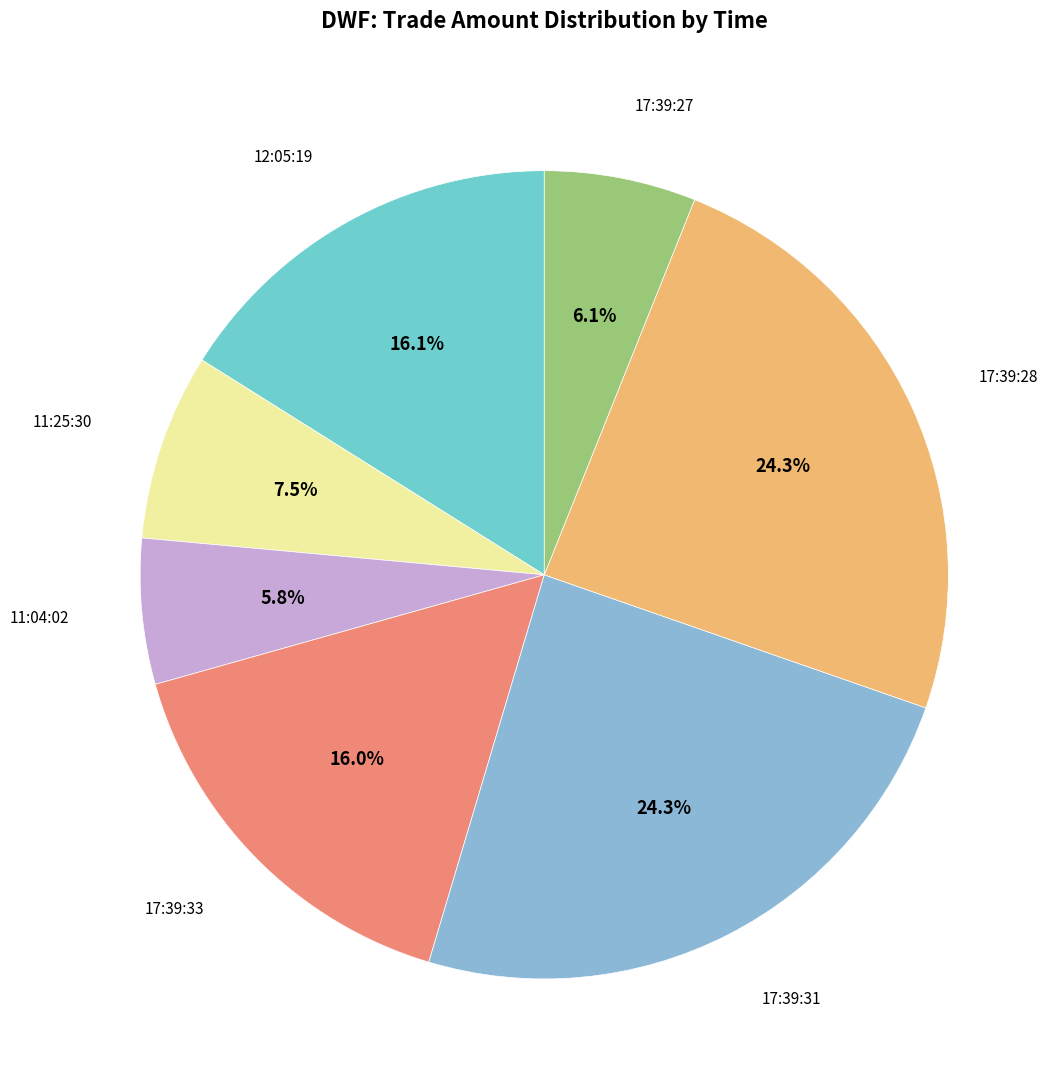

Approximately how many times larger is the value at 17:39:28 compared to 11:04:02?

4.2